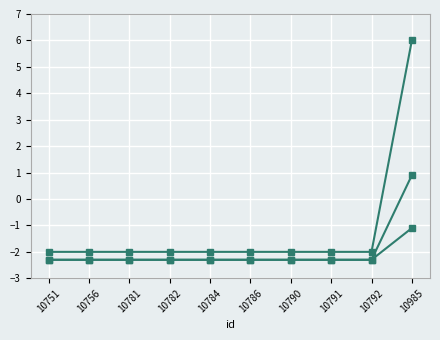

Reading left to right, extract all data points from this chart.

work_id: 10751=-2.0	10756=-2.0	10781=-2.0	10782=-2.0	10784=-2.0	10786=-2.0	10790=-2.0	10791=-2.0	10792=-2.0	10985=6.0
work_id_mid: 10751=-2.3	10756=-2.3	10781=-2.3	10782=-2.3	10784=-2.3	10786=-2.3	10790=-2.3	10791=-2.3	10792=-2.3	10985=0.9
work_id_low: 10751=-2.3	10756=-2.3	10781=-2.3	10782=-2.3	10784=-2.3	10786=-2.3	10790=-2.3	10791=-2.3	10792=-2.3	10985=-1.1